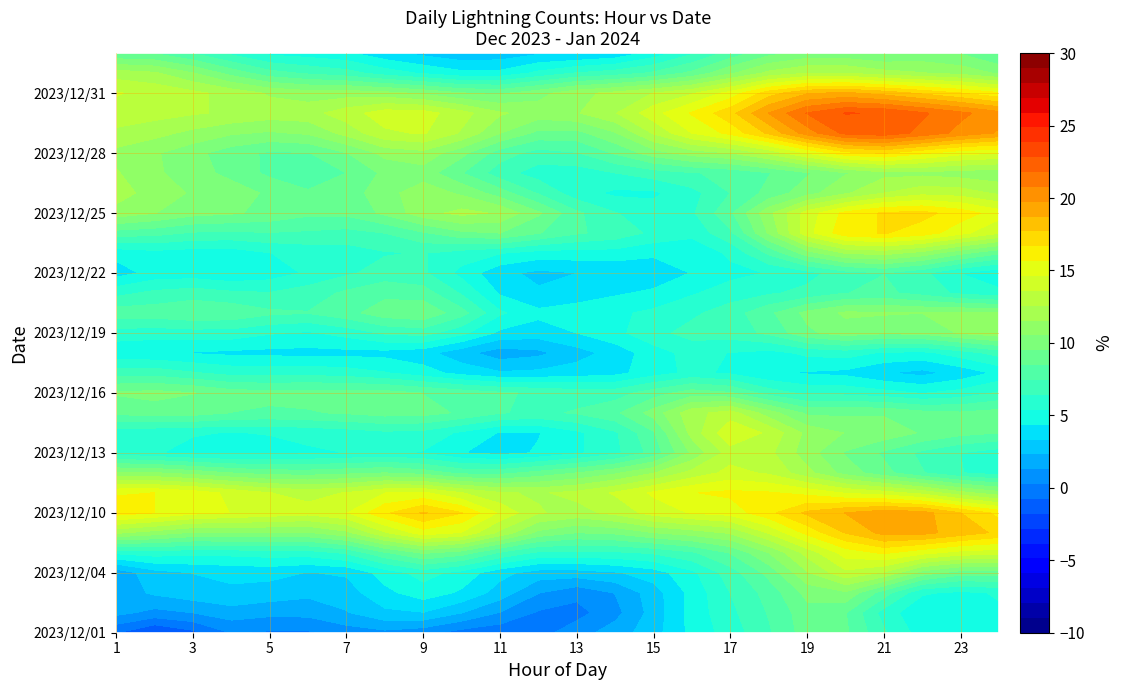

At how many categories does at least one series exceed 11?

24